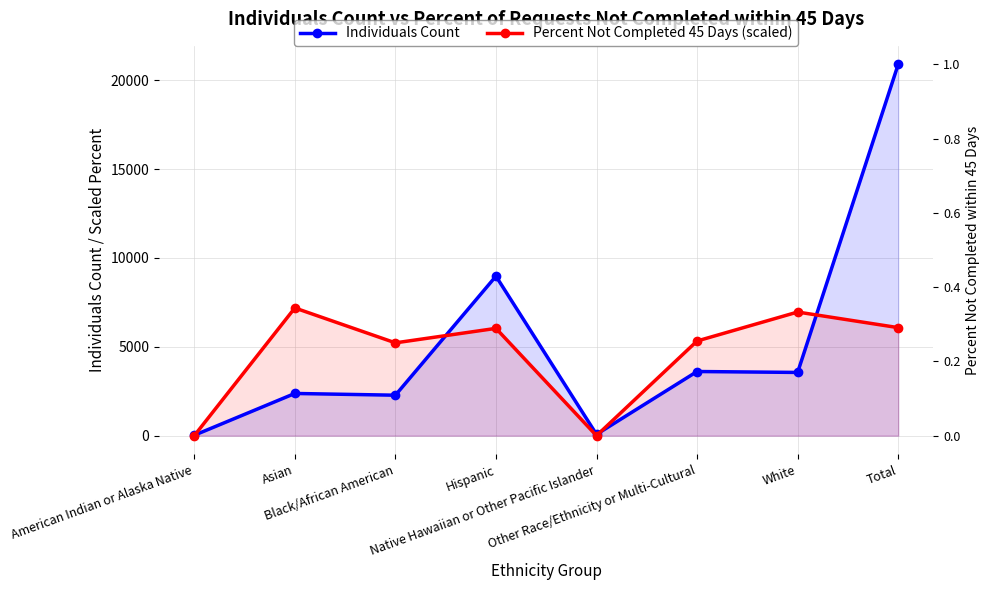

In Percent Not Completed 45 Days (scaled), how many points are lower than both neighbors (excluding endpoints)?

2